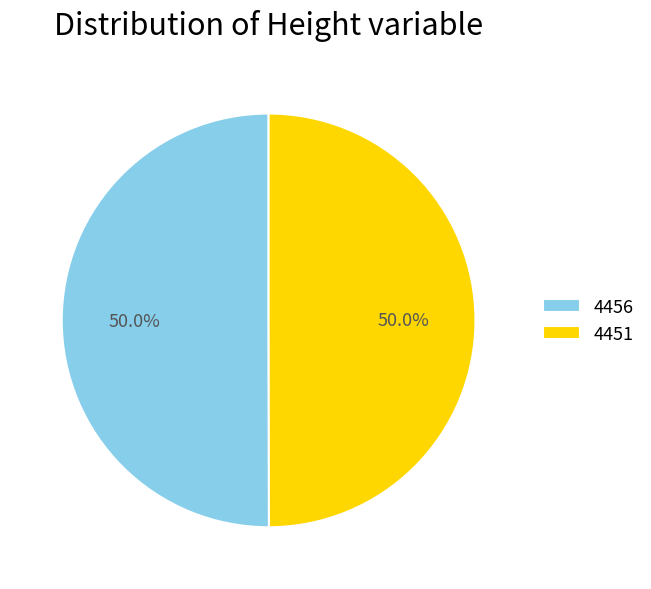

To the nearest percent, what is the combined percentage of 4456 and 4451?

100%